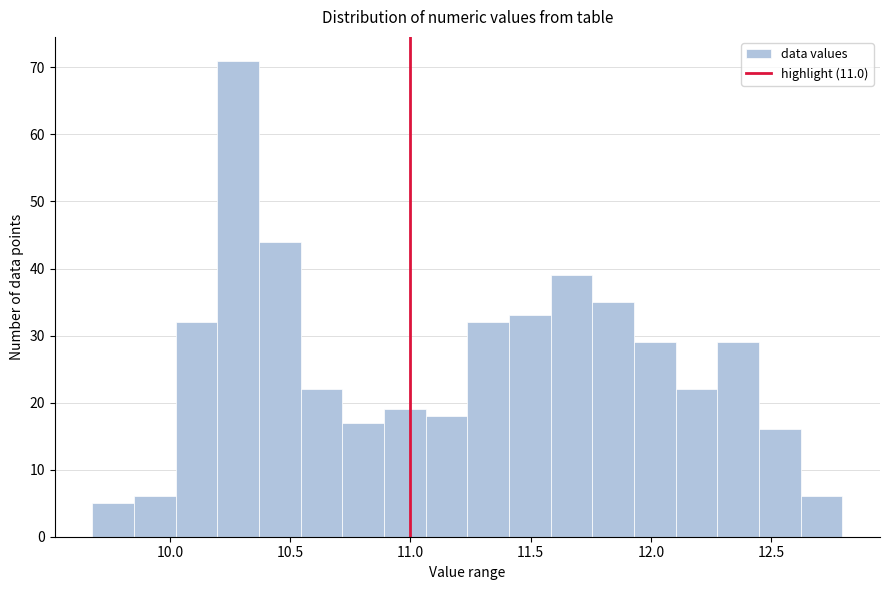

Read against the x-axis, roughly where is the centre of the tallest bar?

10.30